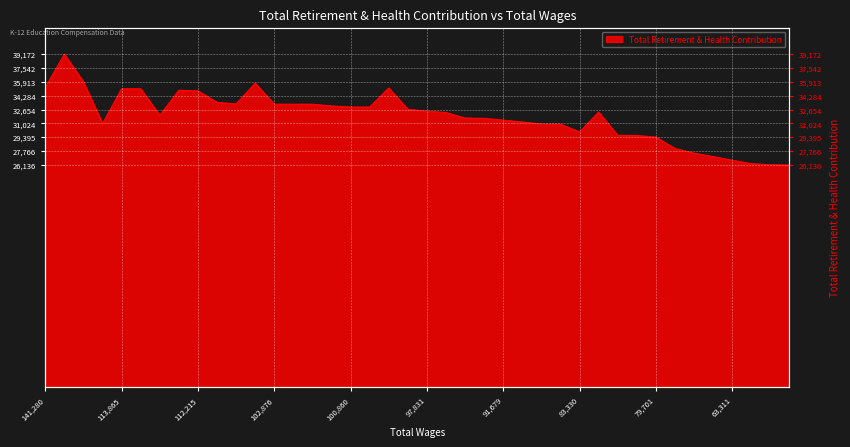

What is the ratio of the value at 102912 to the value at 100860?

1.1